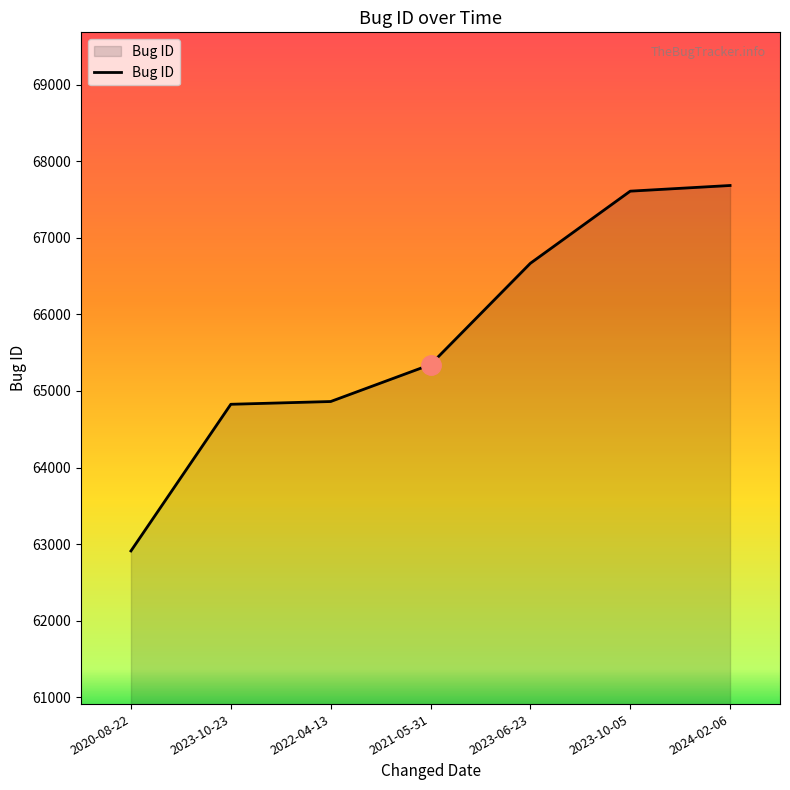

Reading left to right, extract all data points from this chart.

2020-08-22=62911	2023-10-23=64826	2022-04-13=64862	2021-05-31=65344	2023-06-23=66667	2023-10-05=67609	2024-02-06=67683